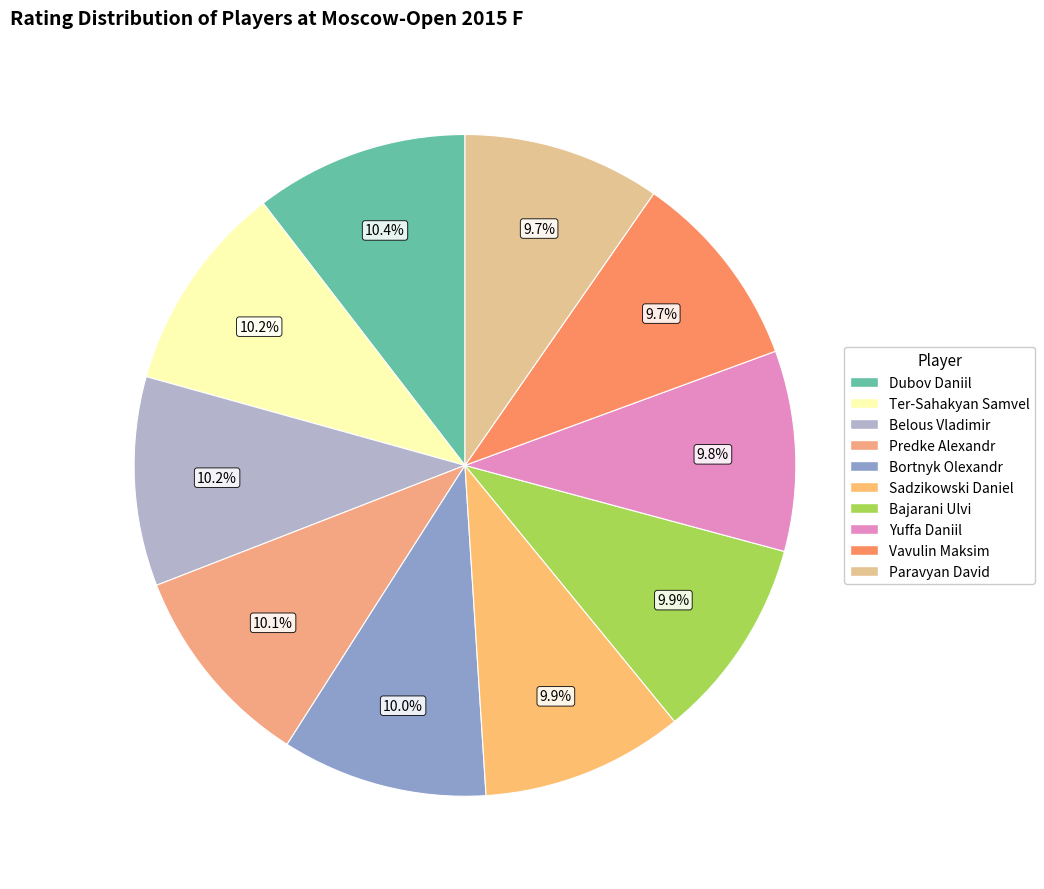

Count the number of slices in the pie.

10